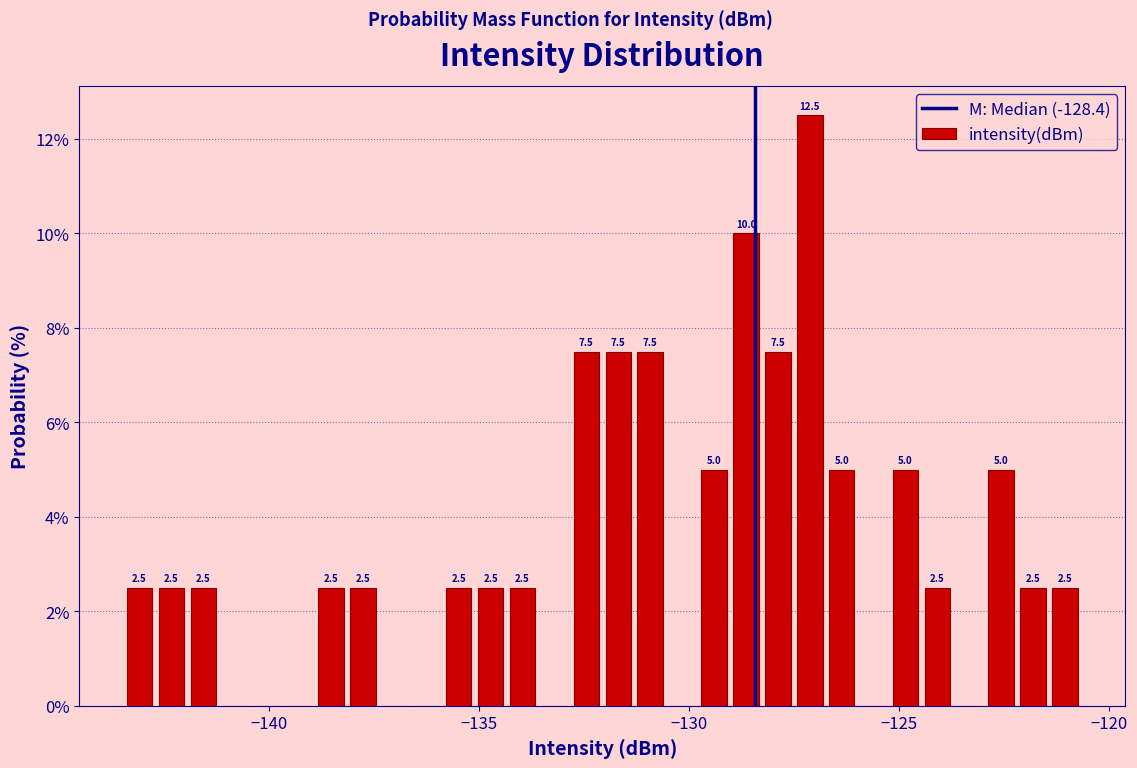

Around what value on the x-axis is the tallest bar? Give the approximate position of its centre, as read against the axis.

-127.0